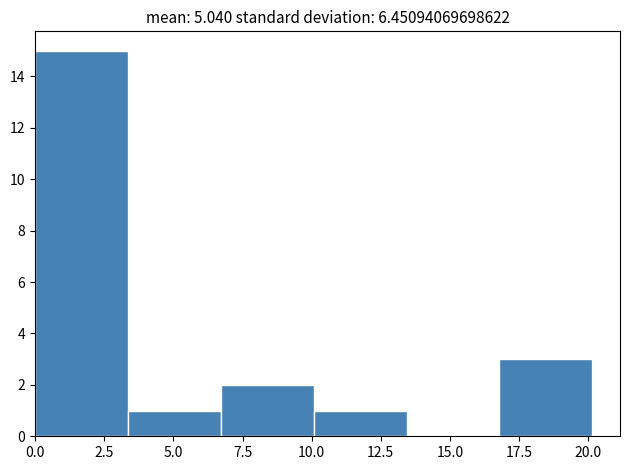

Reading left to right, transcribe this chart: for each bar, give the range it covers on the x-axis and its height. Neither the bar edges nor the heights are printed on the chart, so give them approximately, as read against the axes.

0.0 to 3.5: 15
3.5 to 6.5: 1
6.5 to 10.0: 2
10.0 to 13.5: 1
13.5 to 17.0: 0
17.0 to 20.0: 3